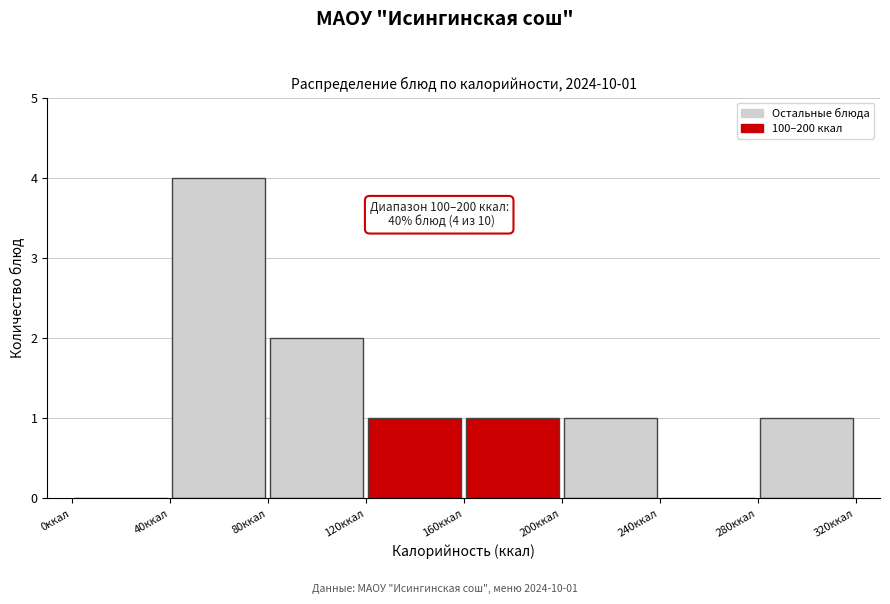

Which range on the x-axis has the tallest bar?

40 to 80